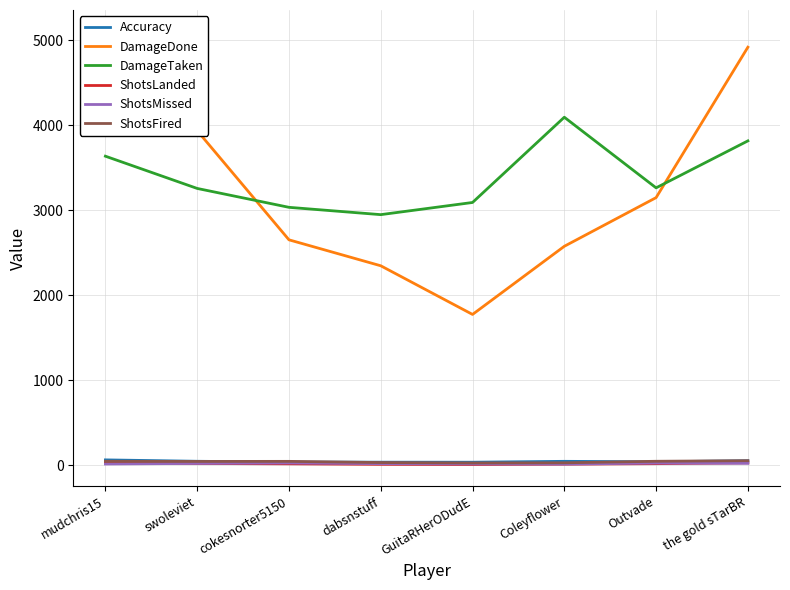

What is the label of the 6th point from the left?

Coleyflower